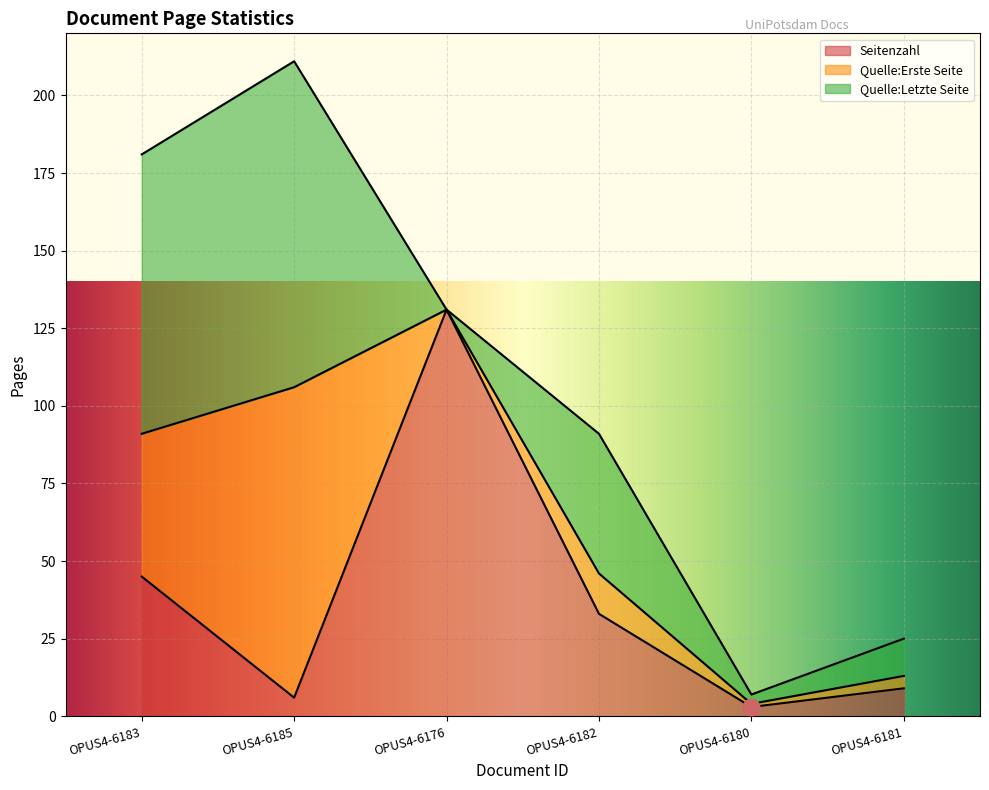

Which series has the largest range (max minus min)?

Seitenzahl